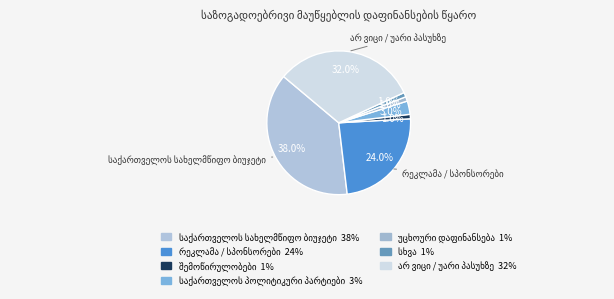

How many slices are in this pie chart?

7